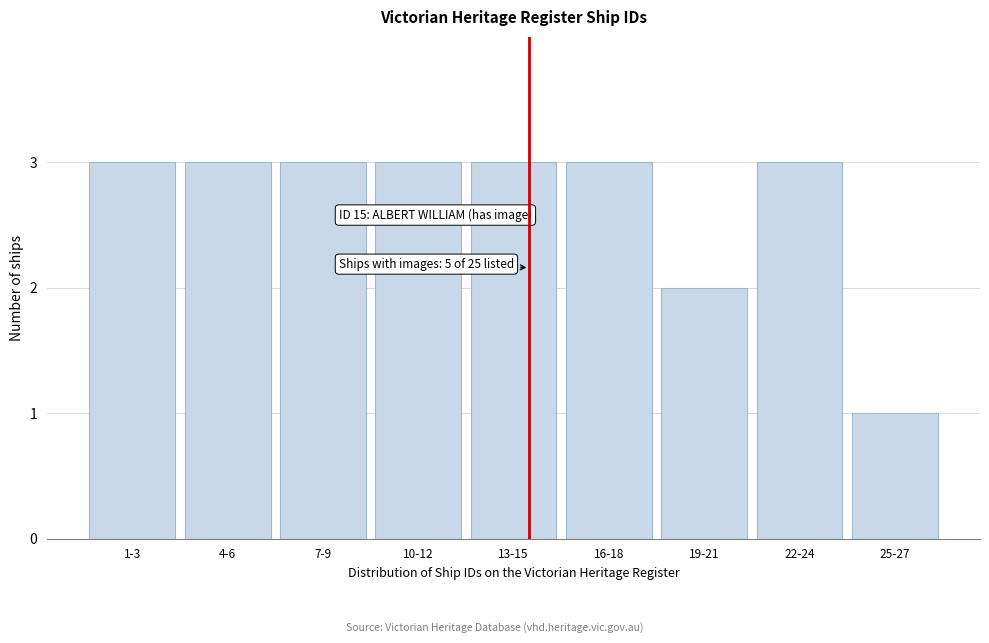

Reading right to left, what are all the values shown in this chart?

25-27=1	22-24=3	19-21=2	16-18=3	13-15=3	10-12=3	7-9=3	4-6=3	1-3=3